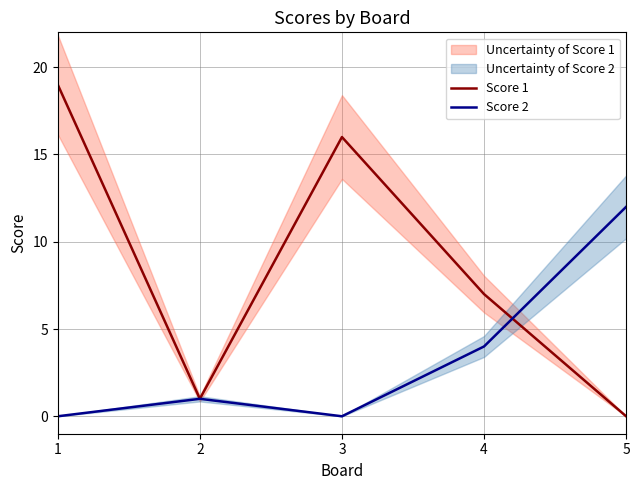

Where do Score 2 and Score 1 first cross each other?

4 and 5